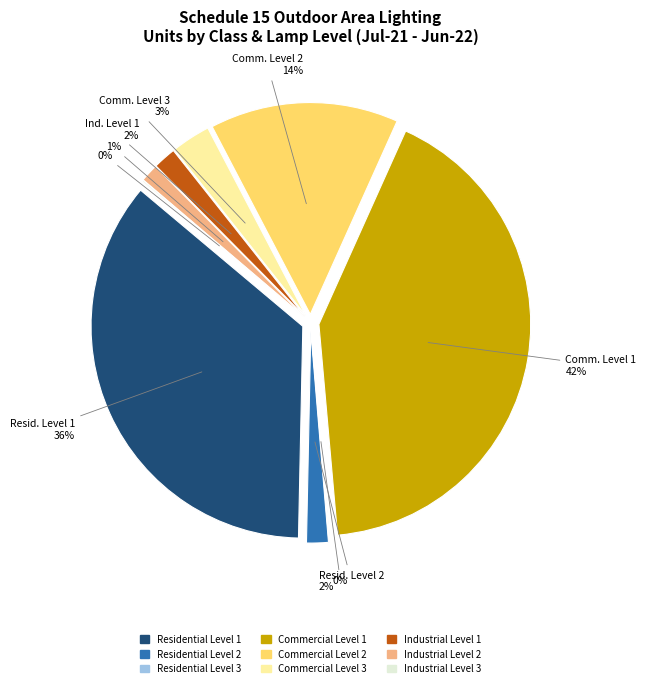

Rank the categories by value from highest to lowest.

Commercial Level 1, Residential Level 1, Commercial Level 2, Commercial Level 3, Industrial Level 1, Residential Level 2, Industrial Level 2, Industrial Level 3, Residential Level 3